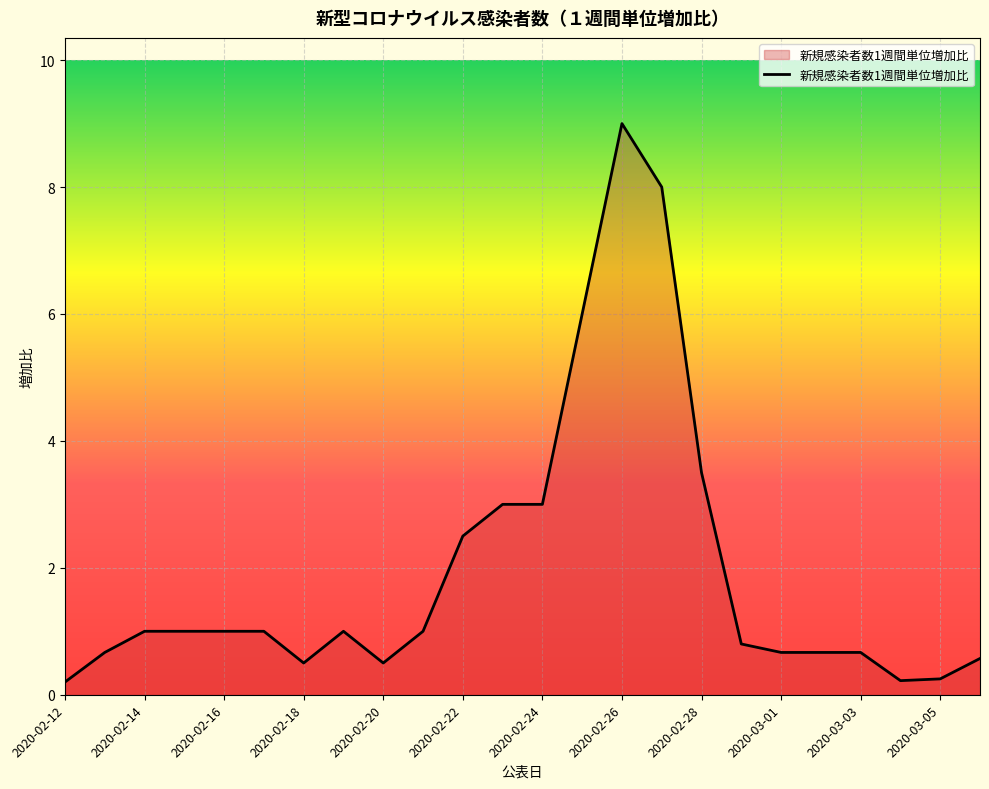

True or false: there are more than 1 points higher than both neighbors.

True